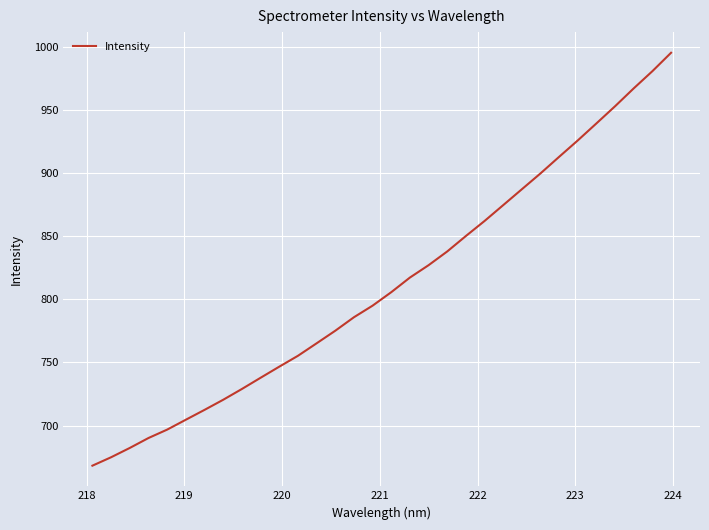

What is the difference between the maximum and minimum values?

327.2